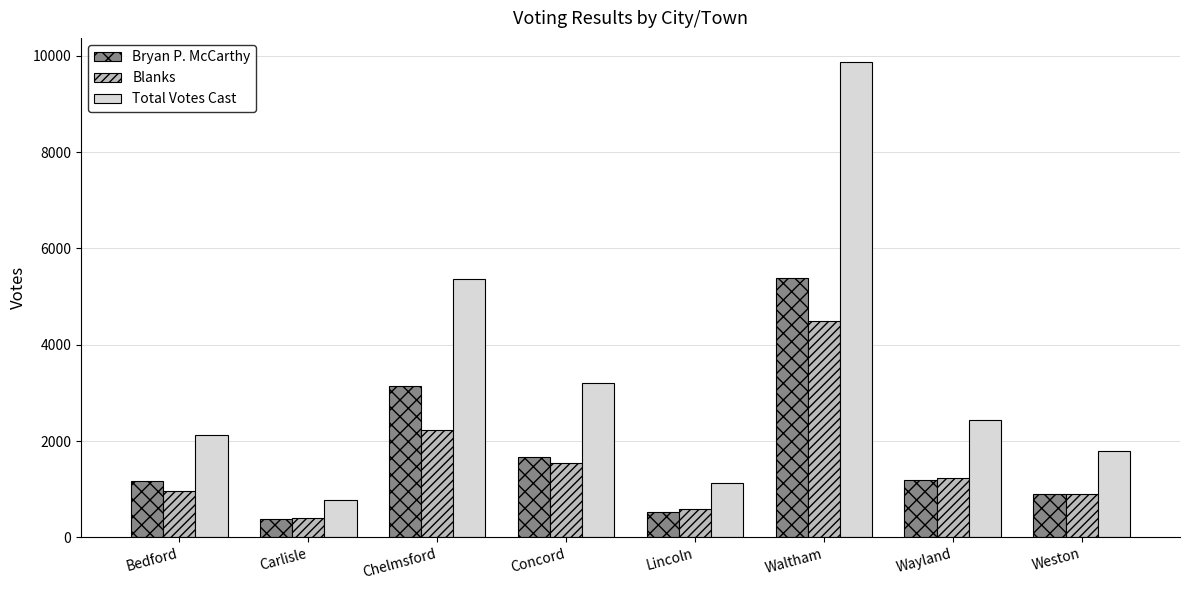

At which category is the sum across all series the highest?

Waltham